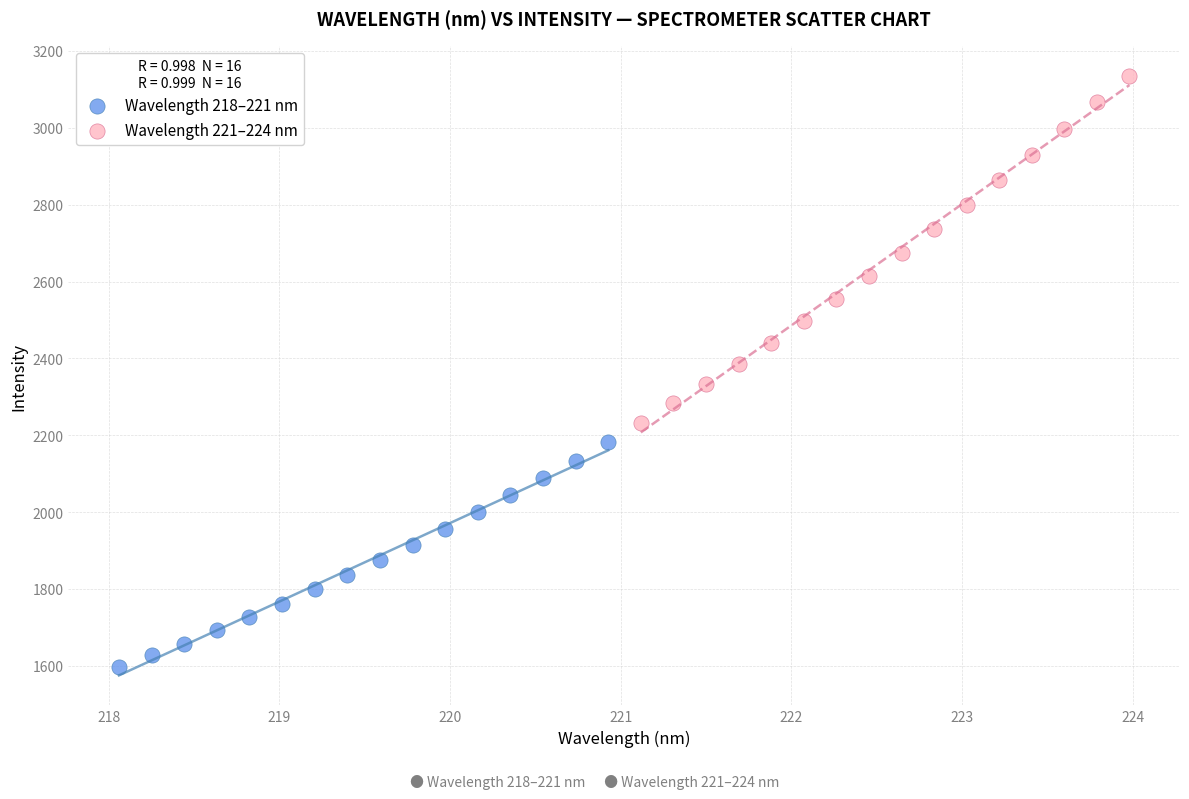

Which series has the widest spread of Y values?

Wavelength 221–224 nm